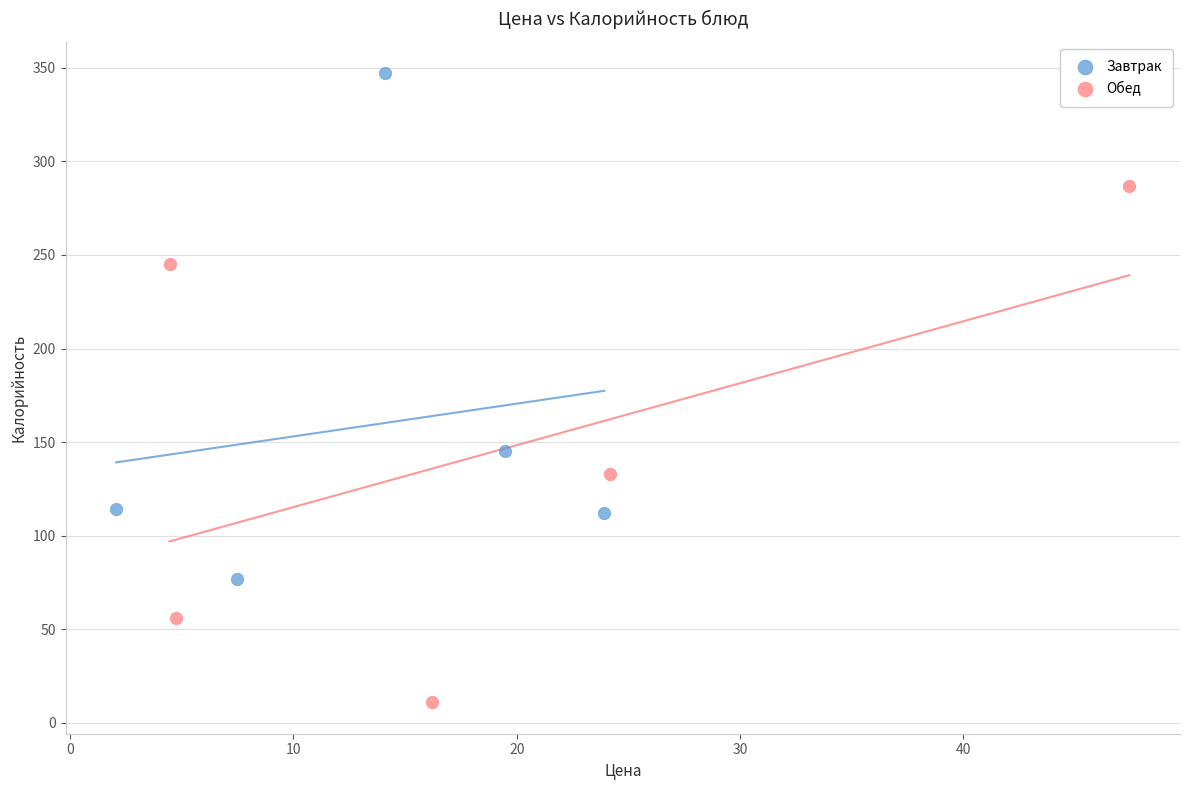

Which series contains the highest Y value?

Завтрак